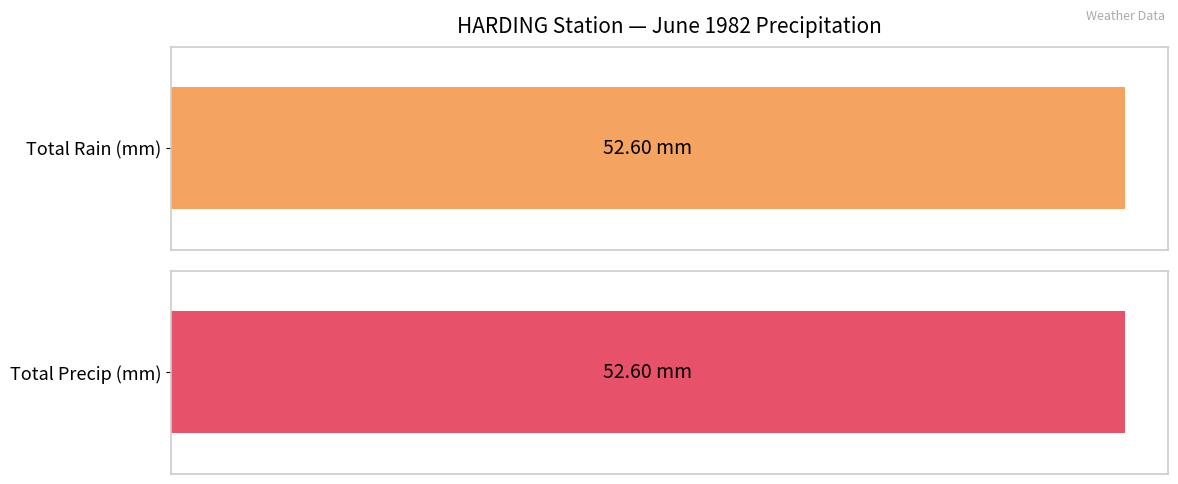

At 01, list the series in order from largest to smallest.

Total Rain (mm), Total Precip (mm)